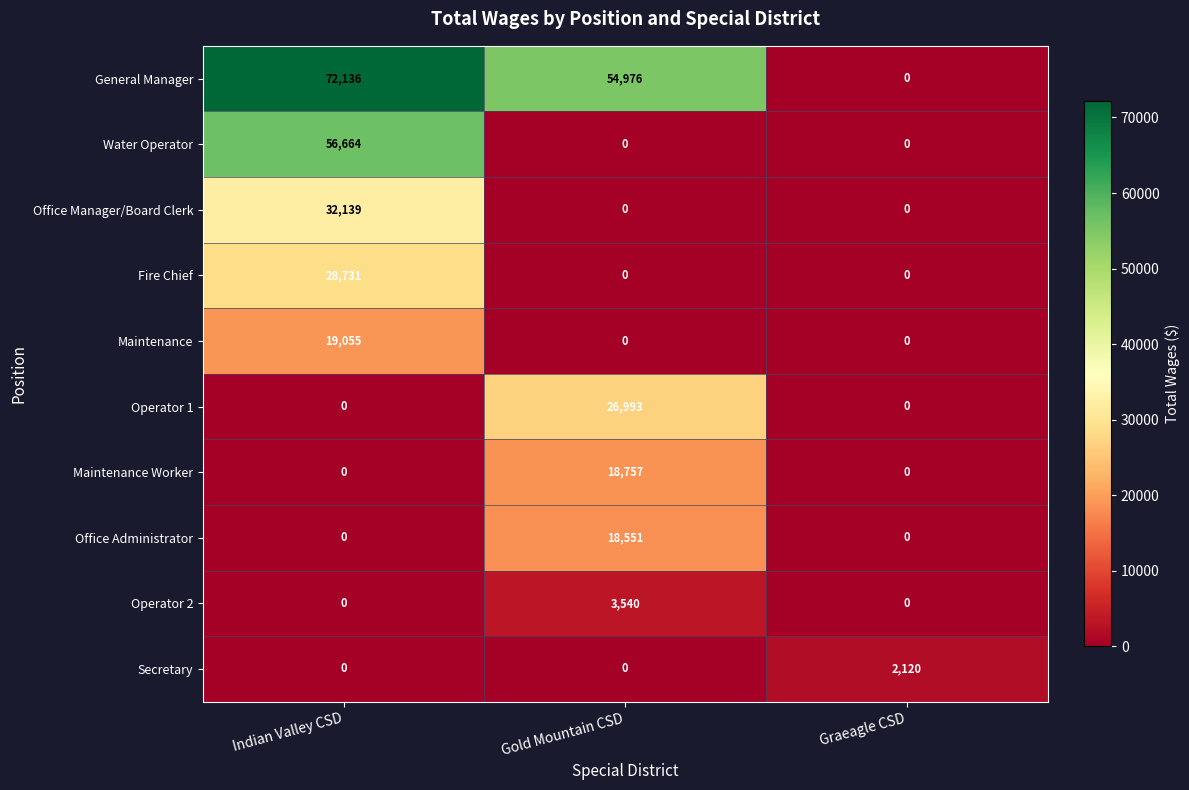

The Water Operator series shows 0 at Graeagle CSD. True or false?

True